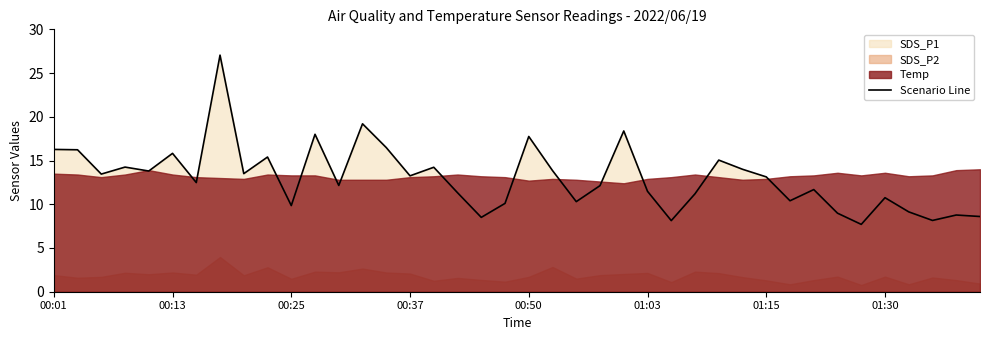

True or false: the data has more than 2 interior local peaks.

True